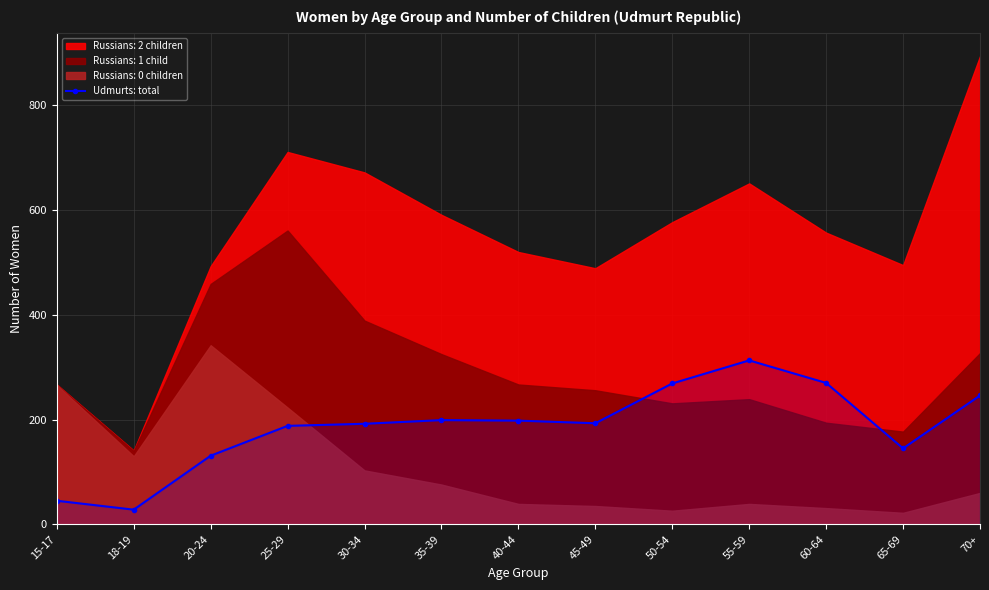

What is the label of the 8th point from the right?

35-39